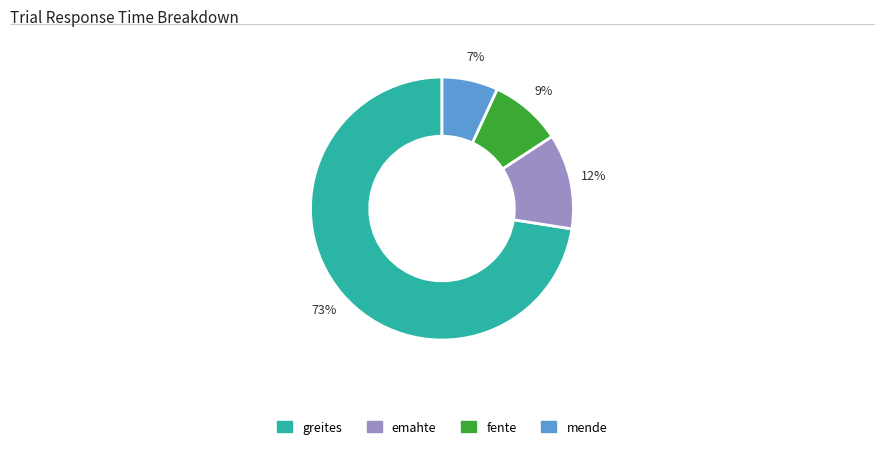

Is there any slice that represents more than half of the pie?

Yes